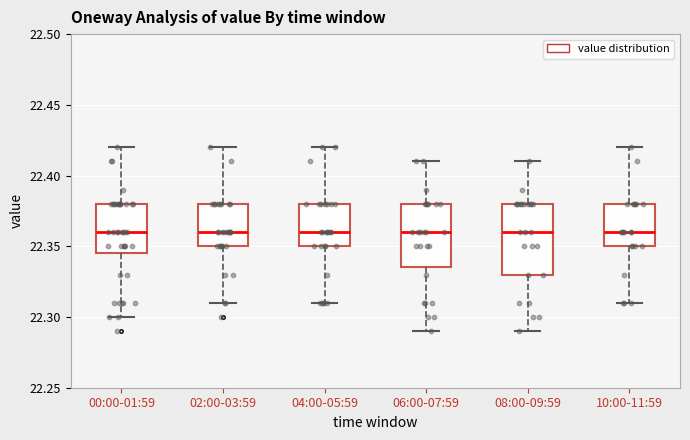

Reading left to right, read every box against the y-axis: the position of its median line, the range the box covers, and the ends of its whiskers. The values are not printed on the chart, so give them approximately, as read against the axis.

00:00-01:59: median 22.360, box 22.345 to 22.380, whiskers 22.300 to 22.420
02:00-03:59: median 22.360, box 22.350 to 22.380, whiskers 22.310 to 22.420
04:00-05:59: median 22.360, box 22.350 to 22.380, whiskers 22.310 to 22.420
06:00-07:59: median 22.360, box 22.335 to 22.380, whiskers 22.290 to 22.410
08:00-09:59: median 22.360, box 22.330 to 22.380, whiskers 22.290 to 22.410
10:00-11:59: median 22.360, box 22.350 to 22.380, whiskers 22.310 to 22.420